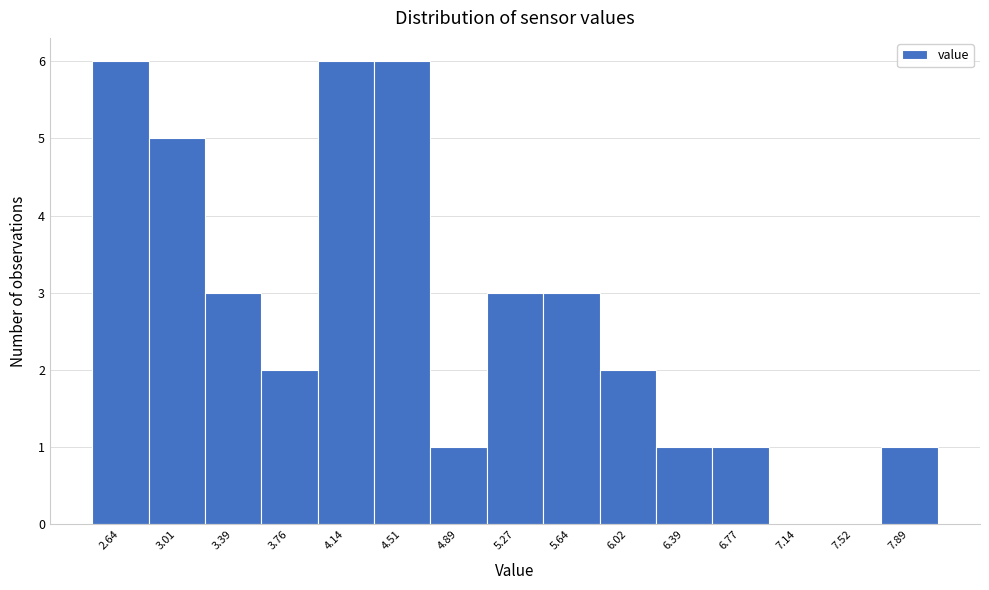

Reading left to right, transcribe this chart: for each bar, give the range it covers on the x-axis and its height. Neither the bar edges nor the heights are printed on the chart, so give them approximately, as read against the axes.

2.45 to 2.85: 6
2.85 to 3.20: 5
3.20 to 3.60: 3
3.60 to 3.95: 2
3.95 to 4.35: 6
4.35 to 4.70: 6
4.70 to 5.10: 1
5.10 to 5.45: 3
5.45 to 5.85: 3
5.85 to 6.20: 2
6.20 to 6.60: 1
6.60 to 6.95: 1
6.95 to 7.35: 0
7.35 to 7.70: 0
7.70 to 8.10: 1